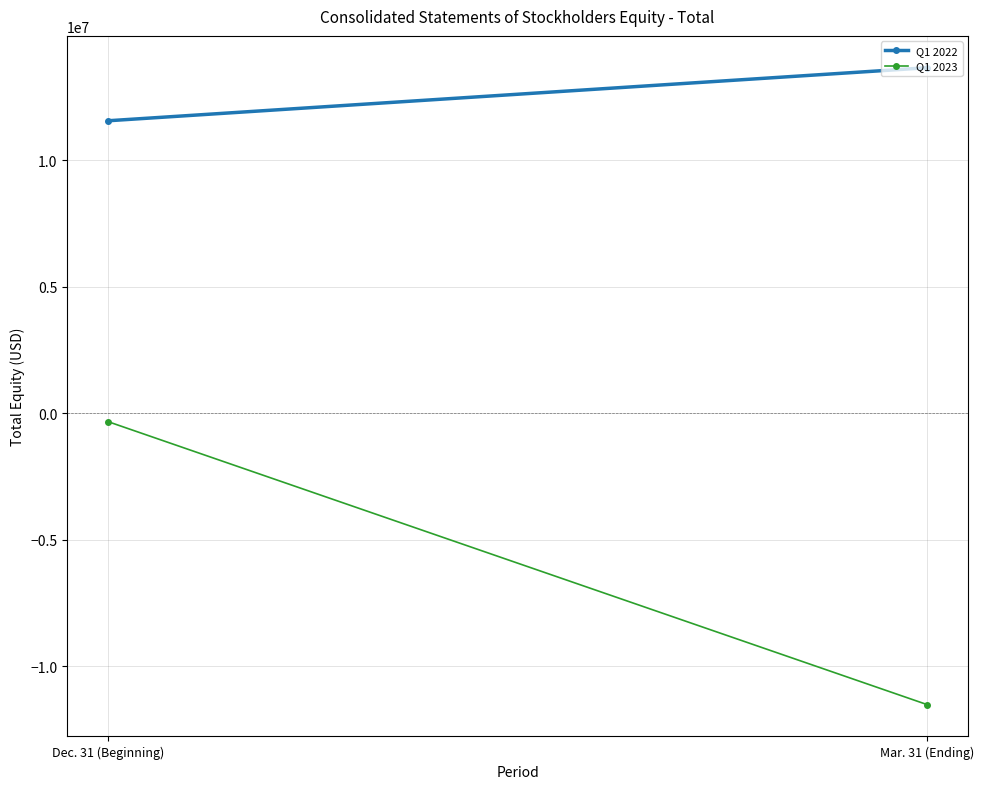

What is the highest value of the Q1 2023 series?

-328994